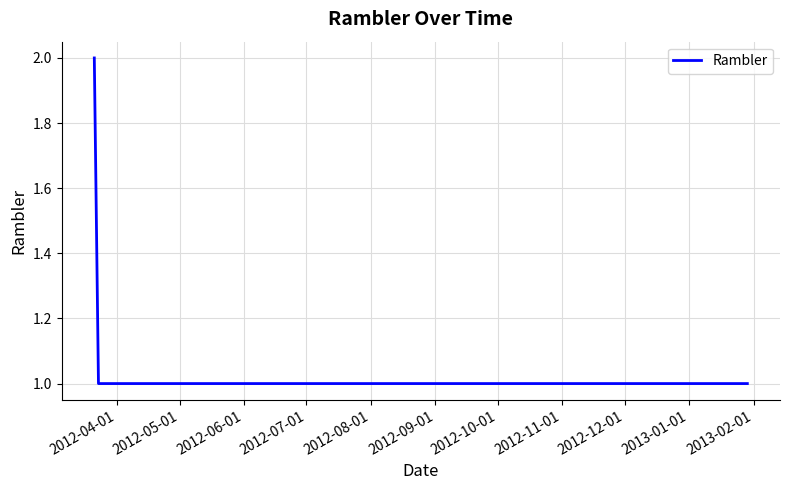

What is the sum of all values?

4